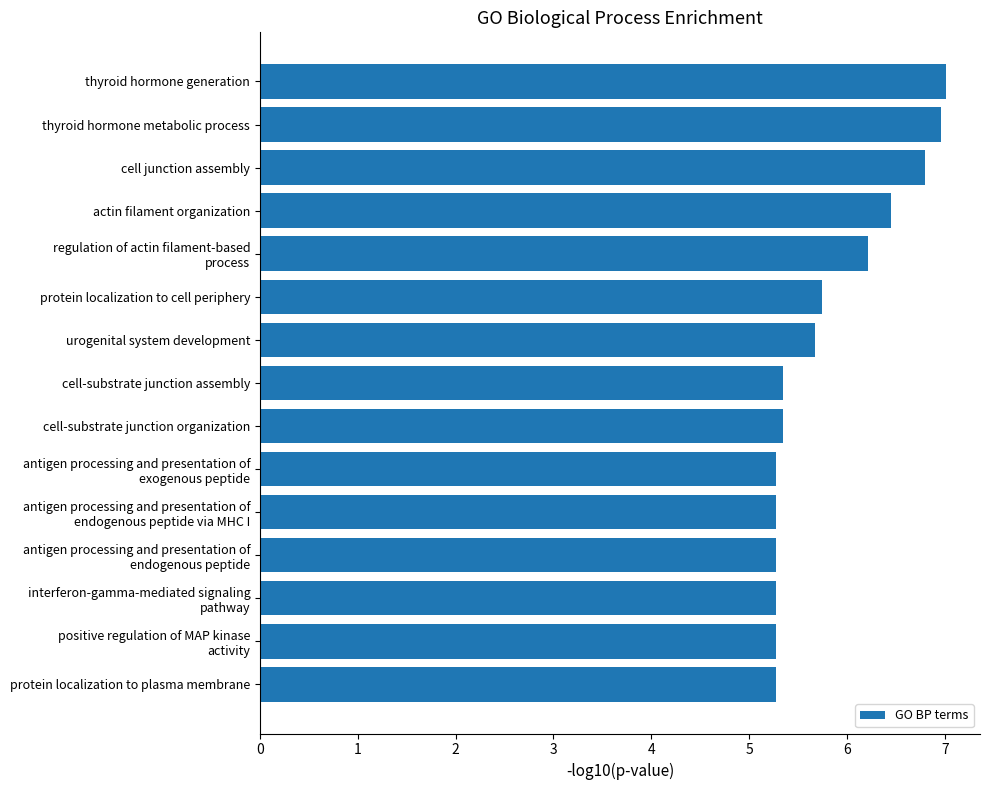

What is the difference between the maximum and minimum values?

1.7